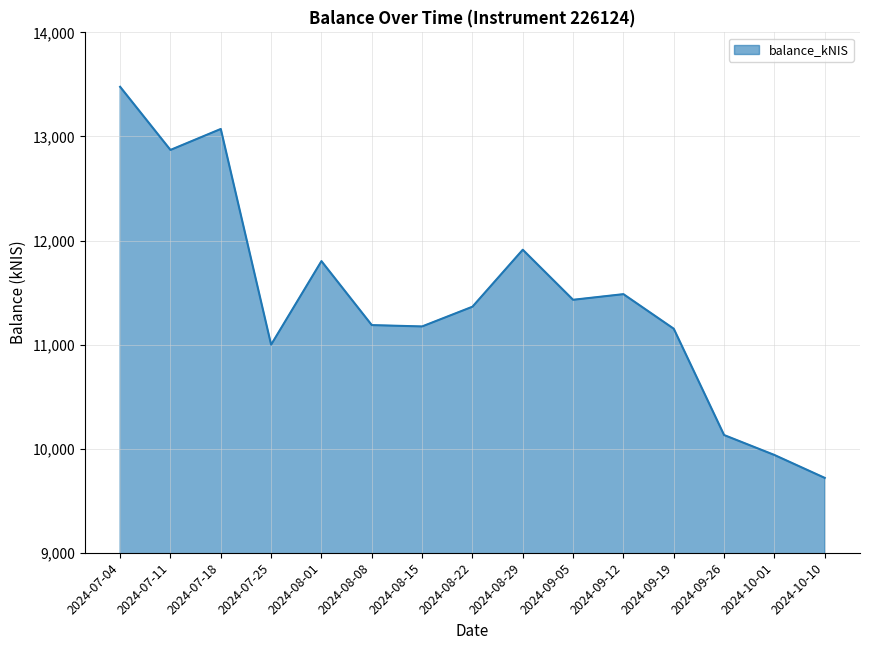

What is the approximate value at 2024-08-29?

11911.5